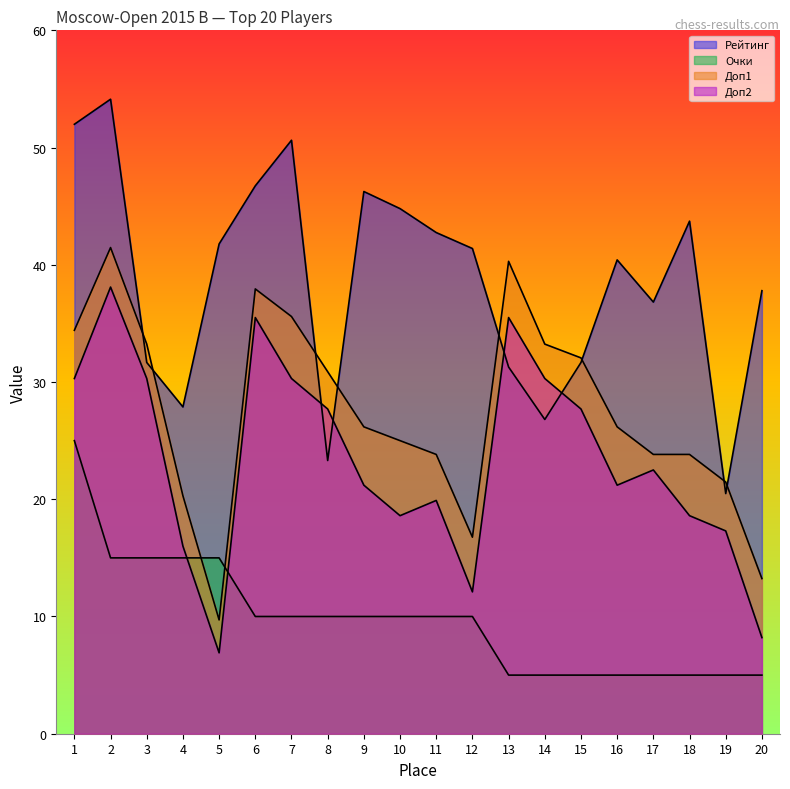

How many categories are shown in the chart?

20